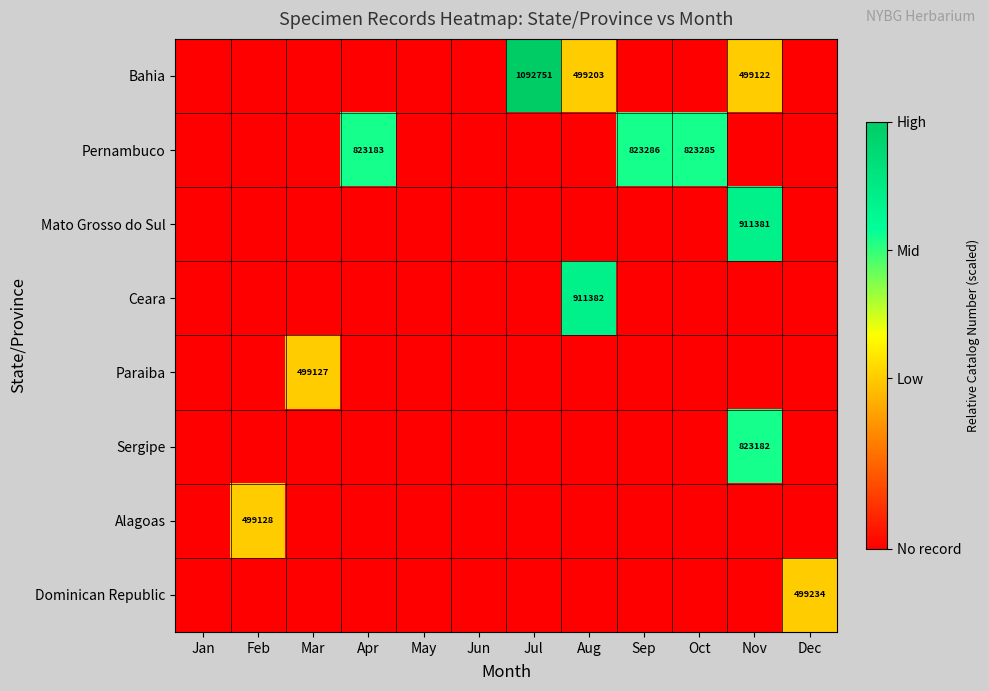

At how many categories does at least one series exceed 0?

9